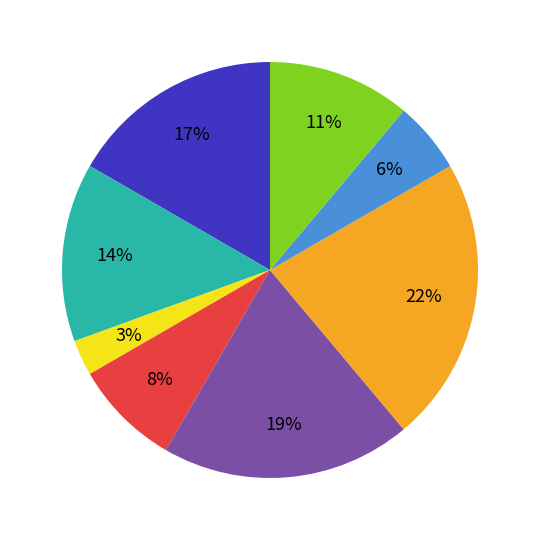

Does any single category account for the majority?

No